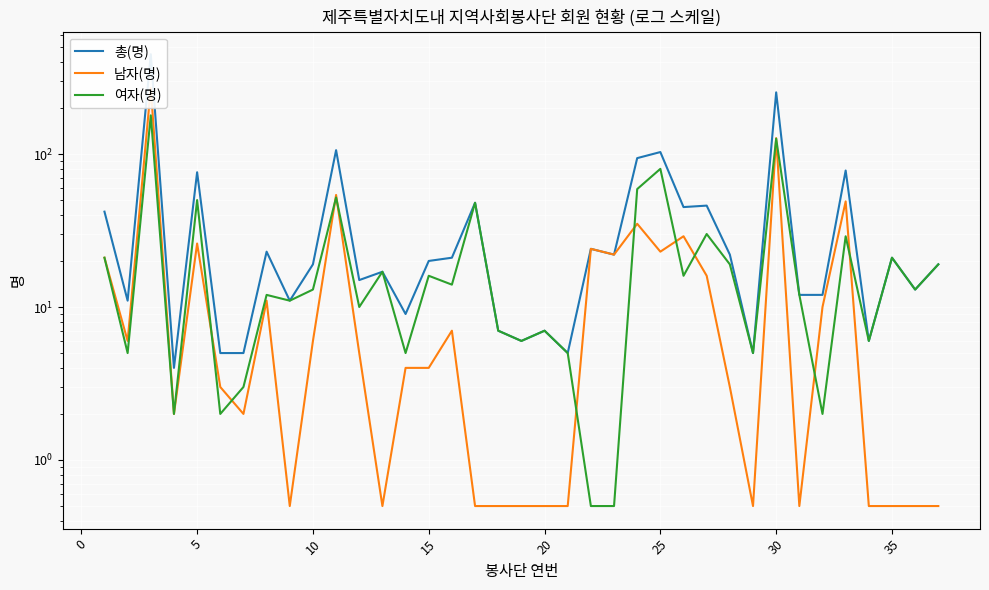

Reading right to left, what are all the values shown in this chart?

총(명): 19.0	13.0	21.0	6.0	78.0	12.0	12.0	253.0	5.0	22.0	46.0	45.0	103.0	94.0	22.0	24.0	5.0	7.0	6.0	7.0	48.0	21.0	20.0	9.0	17.0	15.0	106.0	19.0	11.0	23.0	5.0	5.0	76.0	4.0	449.0	11.0	42.0
남자(명): 0.5	0.5	0.5	0.5	49.0	10.0	0.5	127.0	0.5	3.0	16.0	29.0	23.0	35.0	22.0	24.0	0.5	0.5	0.5	0.5	0.5	7.0	4.0	4.0	0.5	5.0	54.0	6.0	0.5	11.0	2.0	3.0	26.0	2.0	270.0	6.0	21.0
여자(명): 19.0	13.0	21.0	6.0	29.0	2.0	12.0	126.0	5.0	19.0	30.0	16.0	80.0	59.0	0.5	0.5	5.0	7.0	6.0	7.0	48.0	14.0	16.0	5.0	17.0	10.0	52.0	13.0	11.0	12.0	3.0	2.0	50.0	2.0	179.0	5.0	21.0